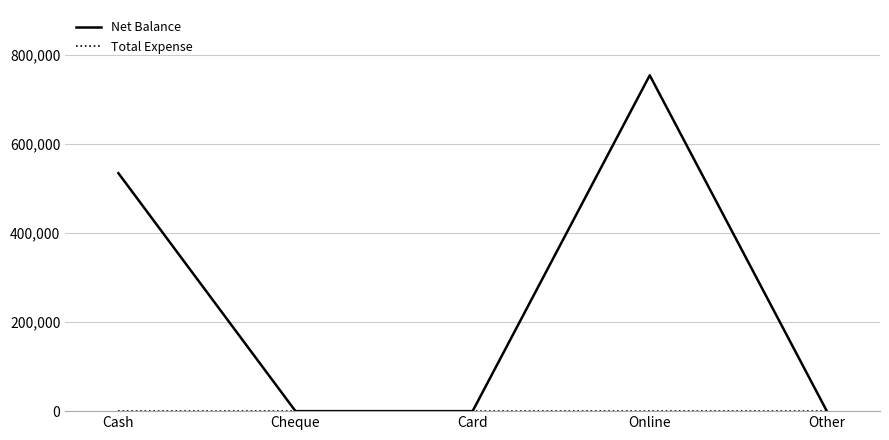

What is the sum of all Net Balance values?

1287428